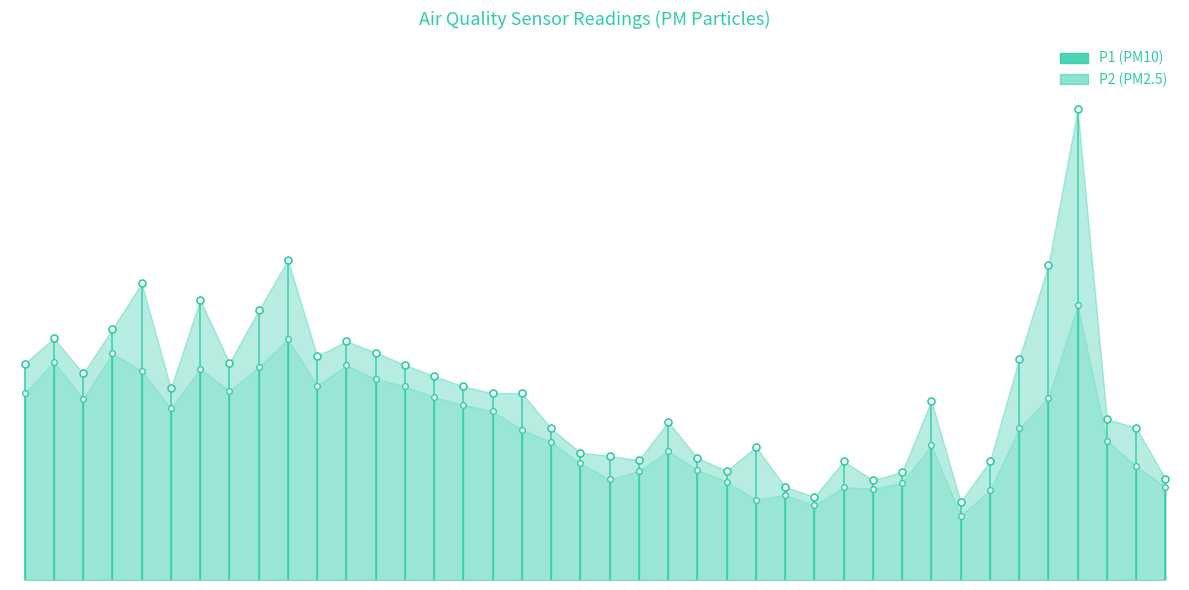

What is the difference between the maximum and minimum values in the P1 series?

14.6